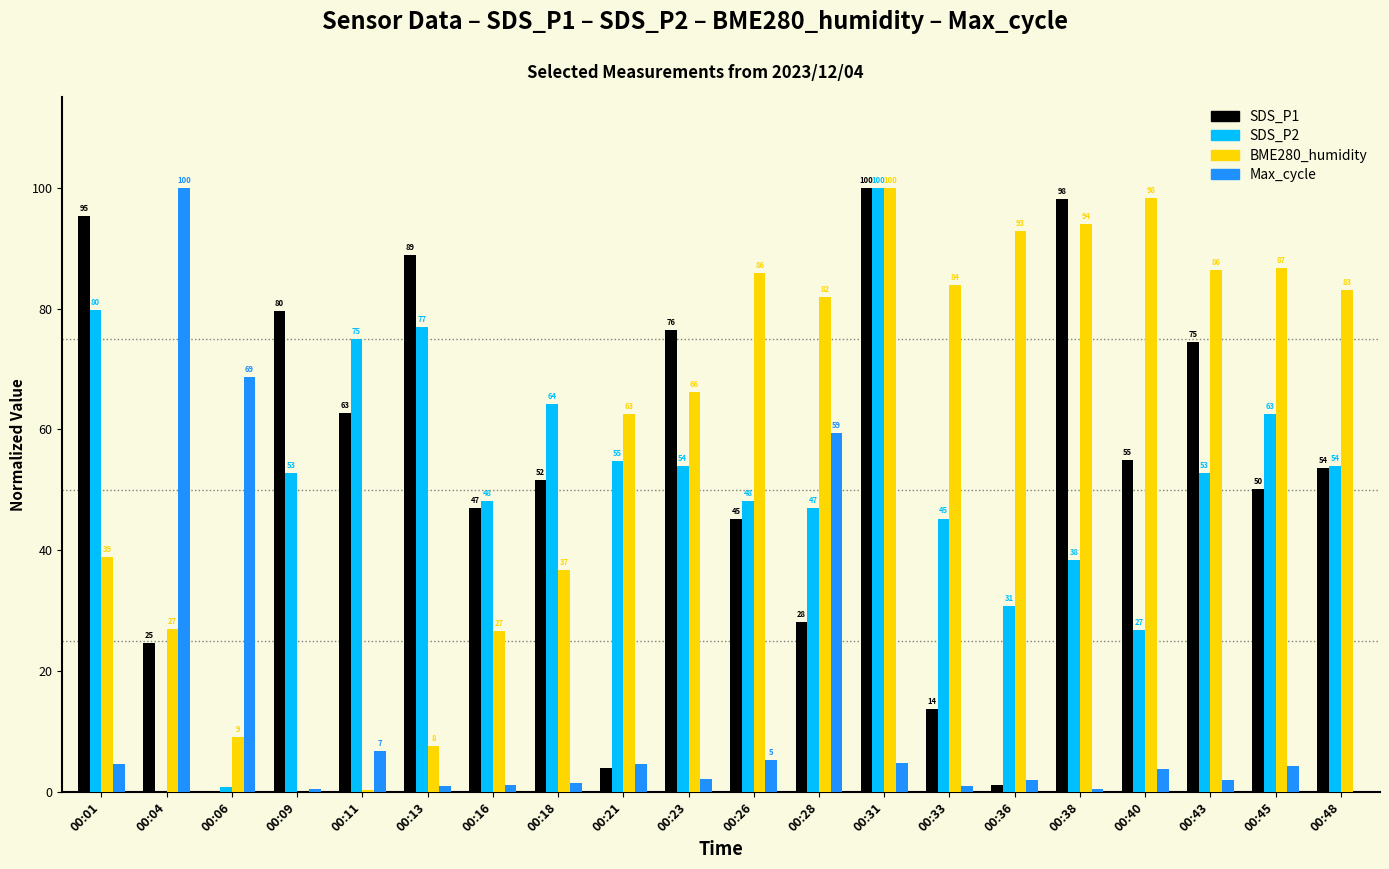

What is the difference between the BME280_humidity values at 00:13 and 00:48?

75.5